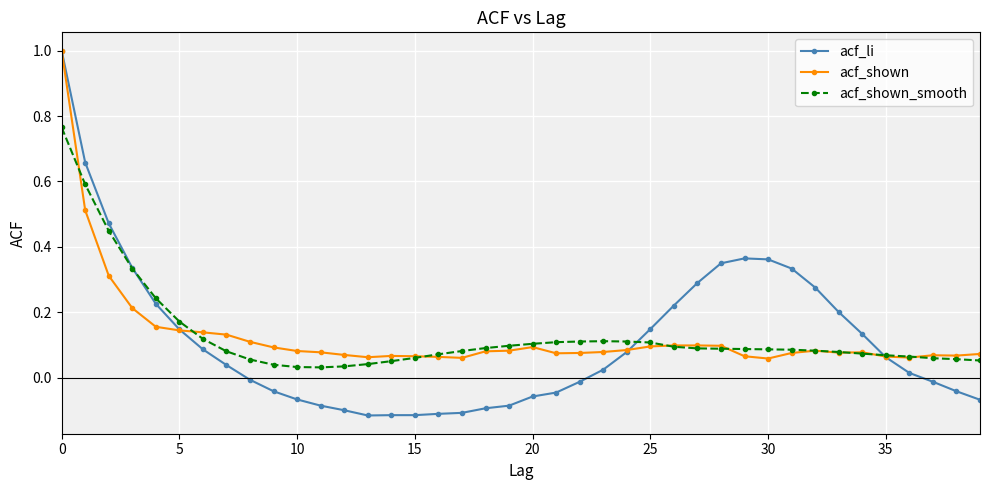

Which series has the widest spread of values?

acf_li